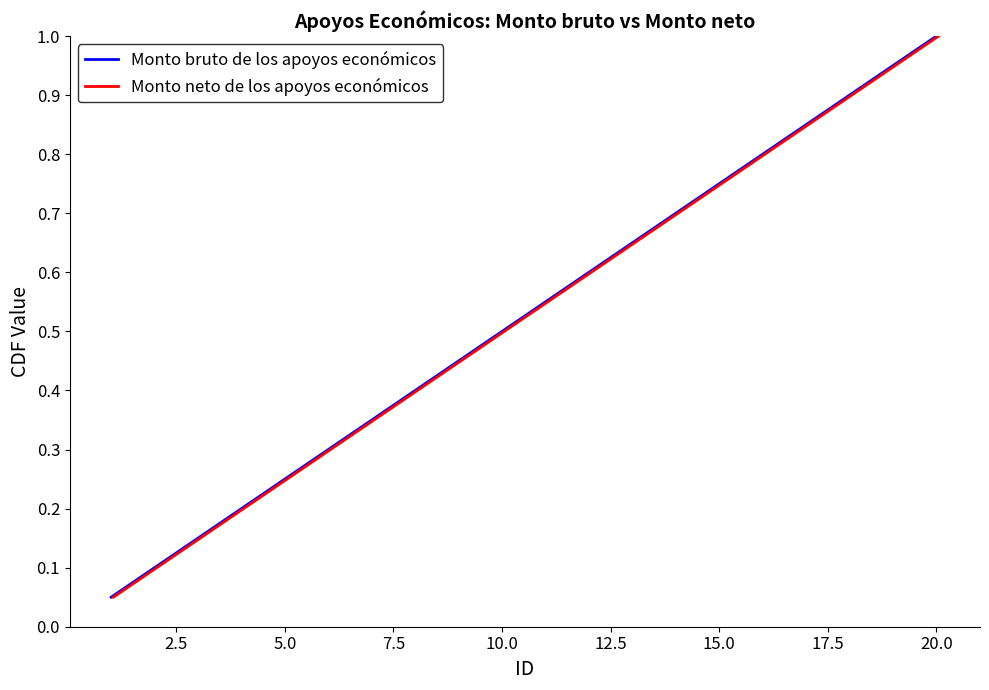

Which series changed the most between 2.5 and 12?

Monto bruto de los apoyos económicos